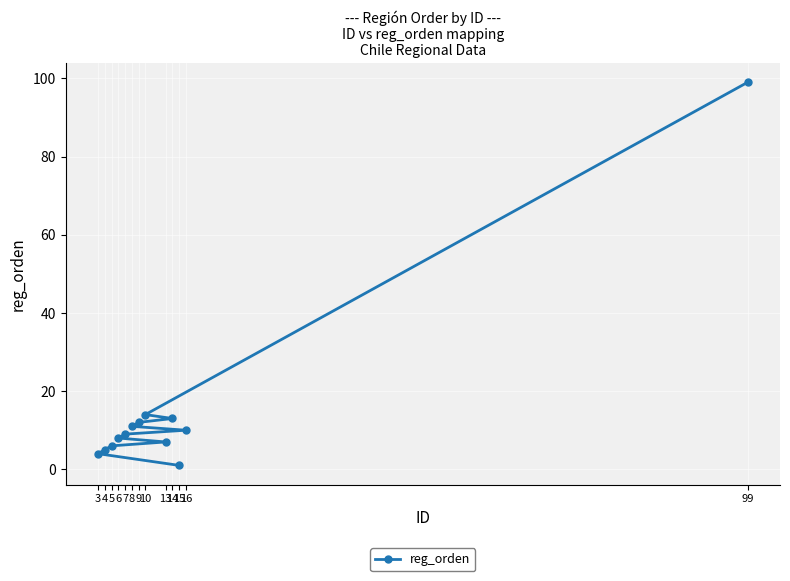

What position from the right is 4?

11